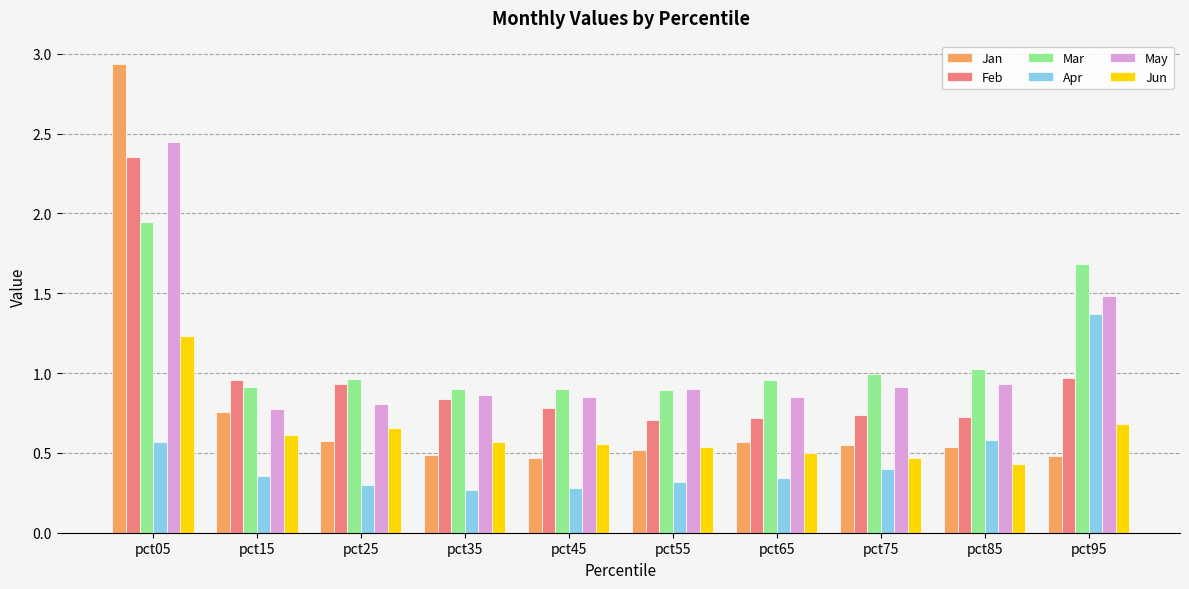

What is the difference between the maximum and minimum values in the May series?

1.7